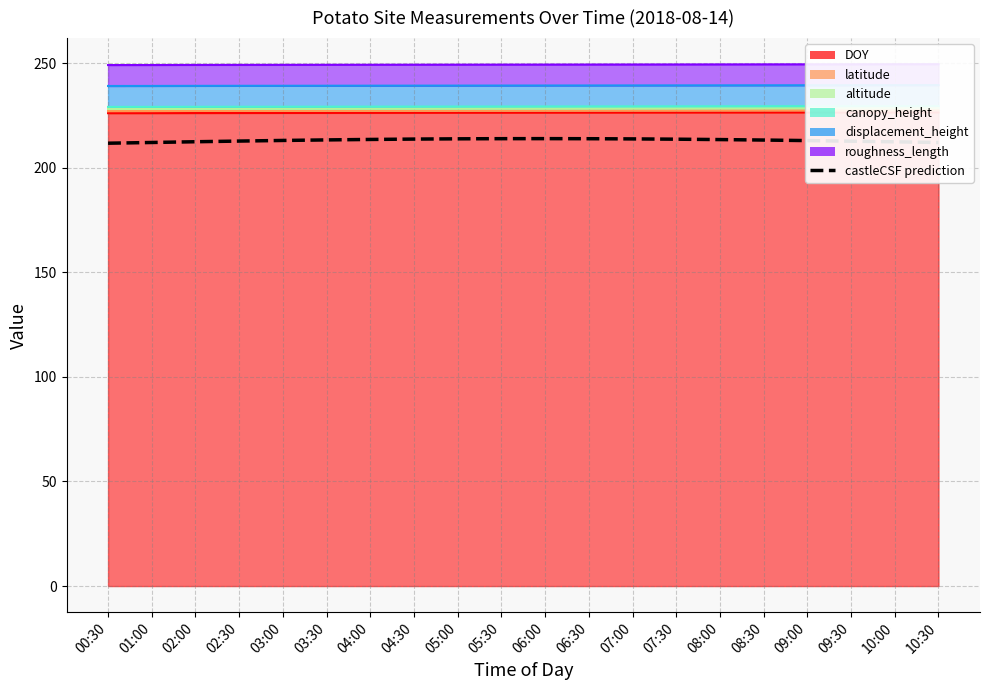

What is the sum of all values?

4261.2